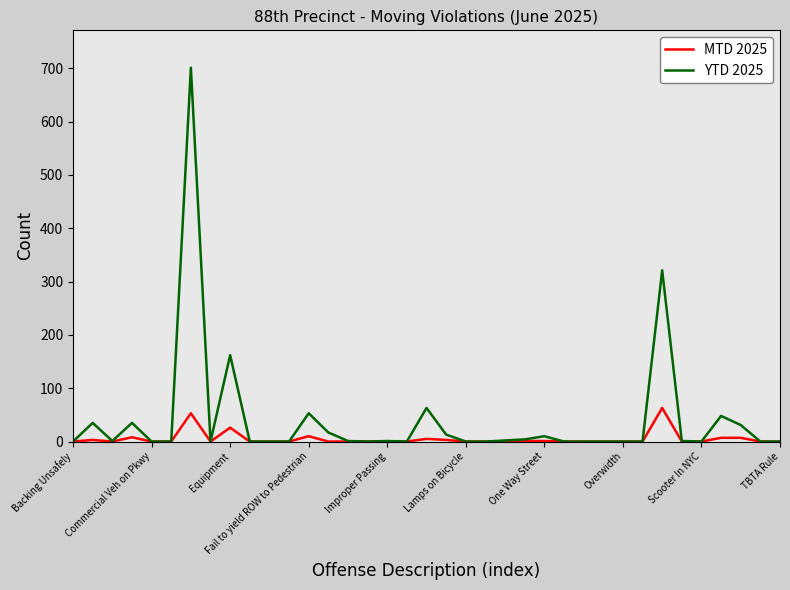

Which series has the widest spread of values?

YTD 2025